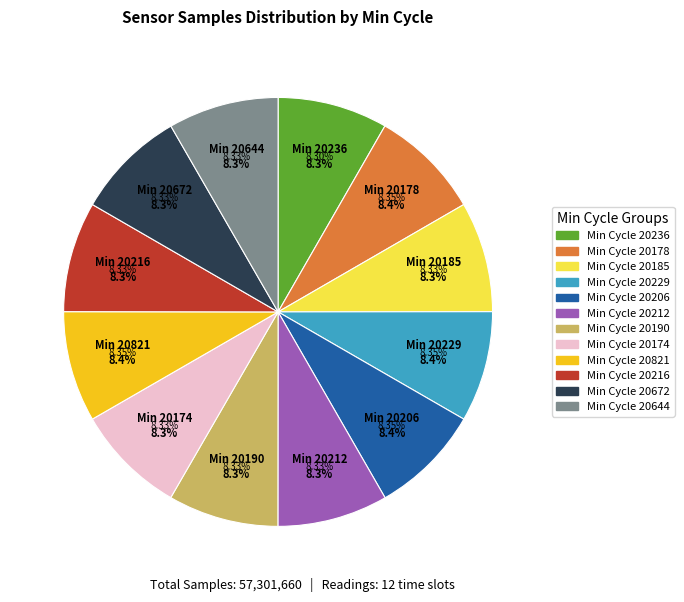

How much of the chart is everything except 20190?

91.7%